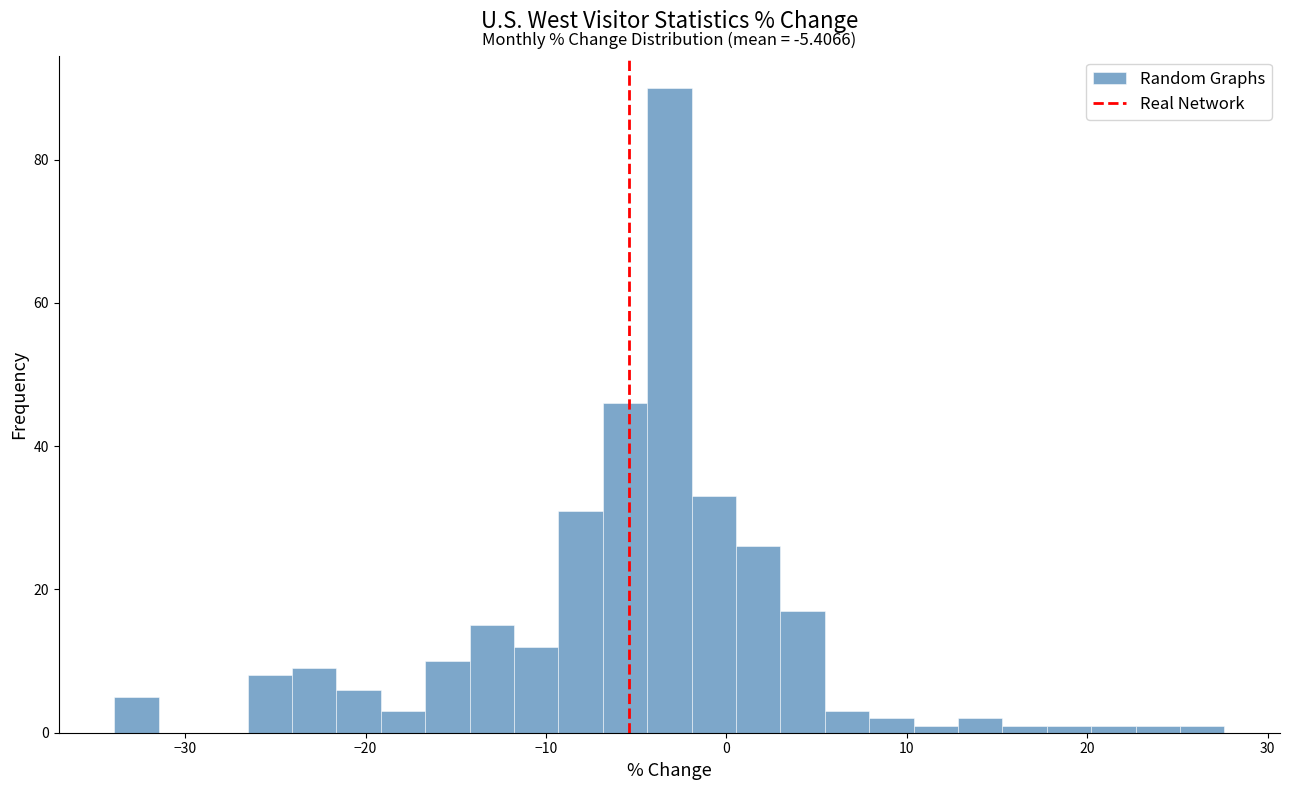

Around what value on the x-axis is the tallest bar? Give the approximate position of its centre, as read against the axis.

-3